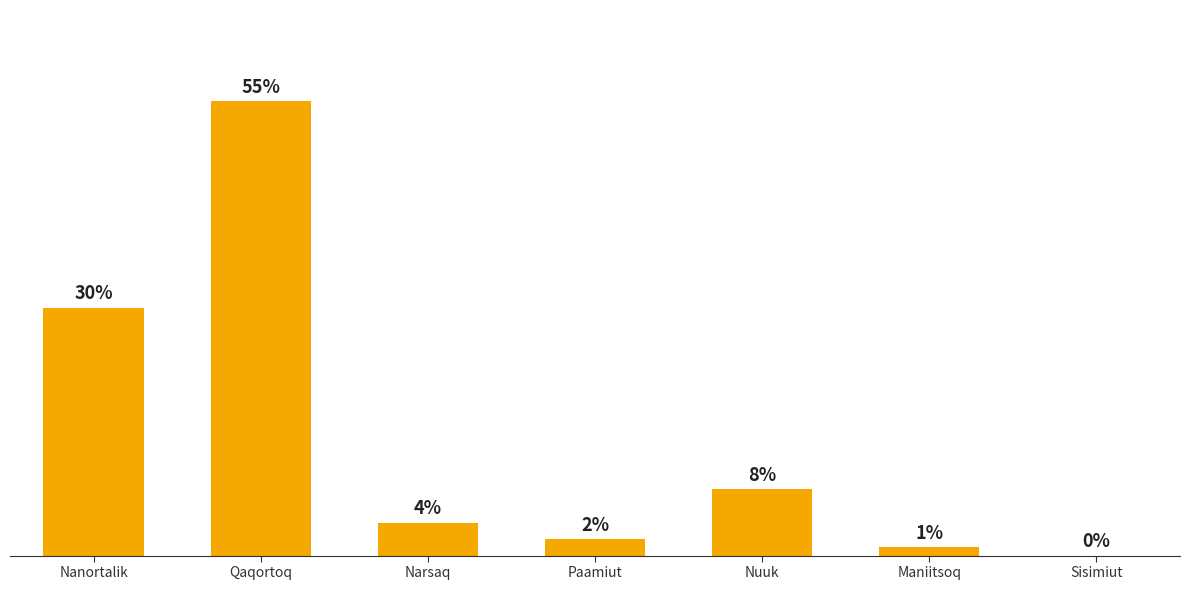

At which label does the data first exceed 4?

Nanortalik